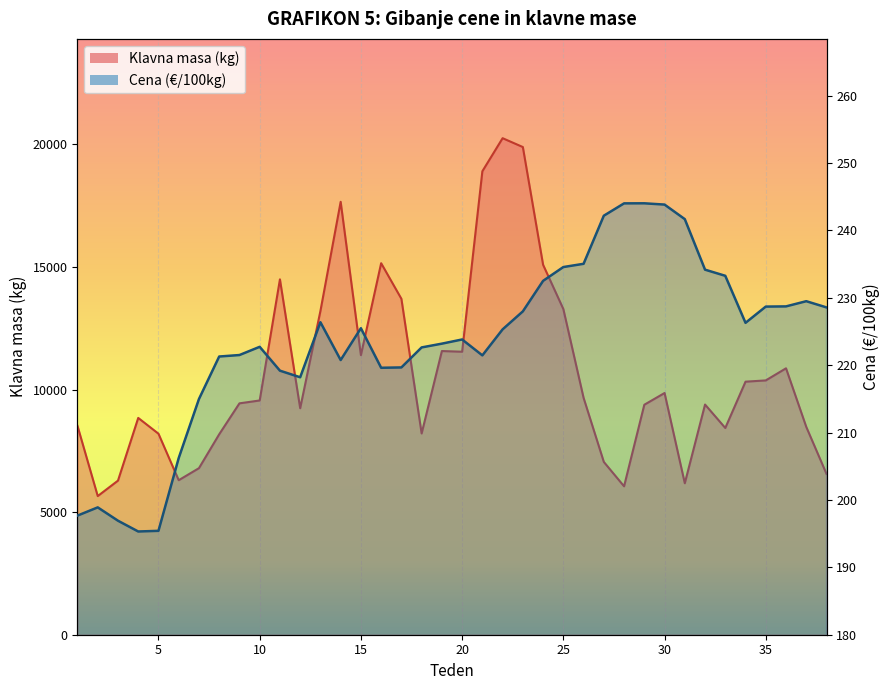

What is the sum of all Cena (€/100kg) values?

8491.9